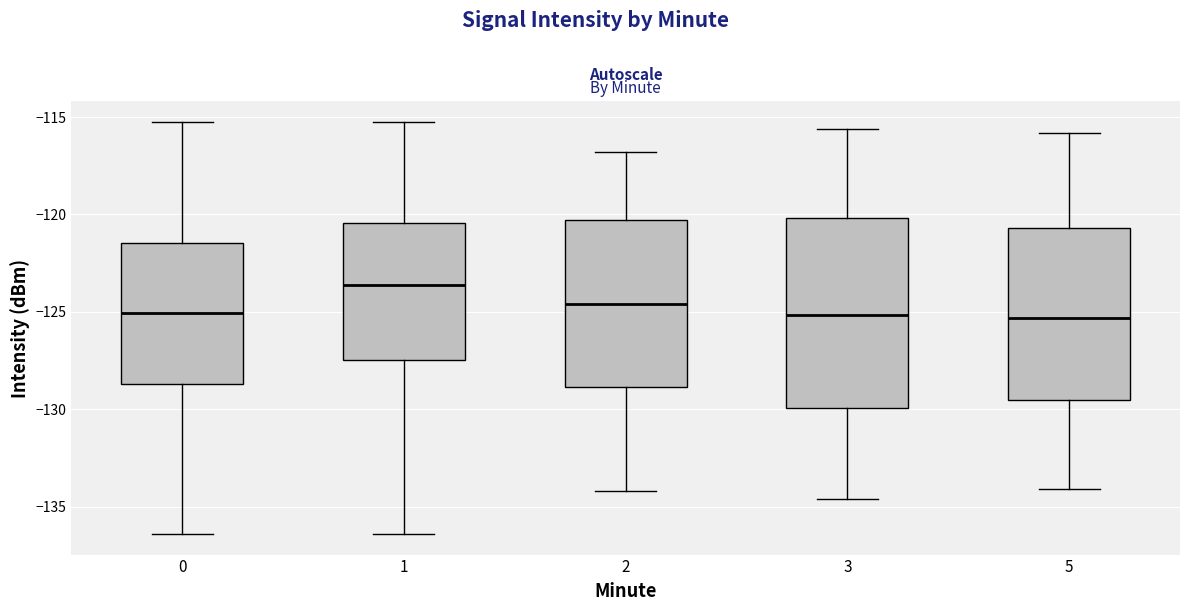

Reading left to right, read every box against the y-axis: the position of its median line, the range the box covers, and the ends of its whiskers. The values are not printed on the chart, so give them approximately, as read against the axis.

0: median -125.0, box -128.5 to -121.5, whiskers -136.5 to -115.5
1: median -123.5, box -127.5 to -120.5, whiskers -136.5 to -115.5
2: median -124.5, box -129.0 to -120.5, whiskers -134.0 to -117.0
3: median -125.0, box -130.0 to -120.0, whiskers -134.5 to -115.5
5: median -125.5, box -129.5 to -120.5, whiskers -134.0 to -116.0